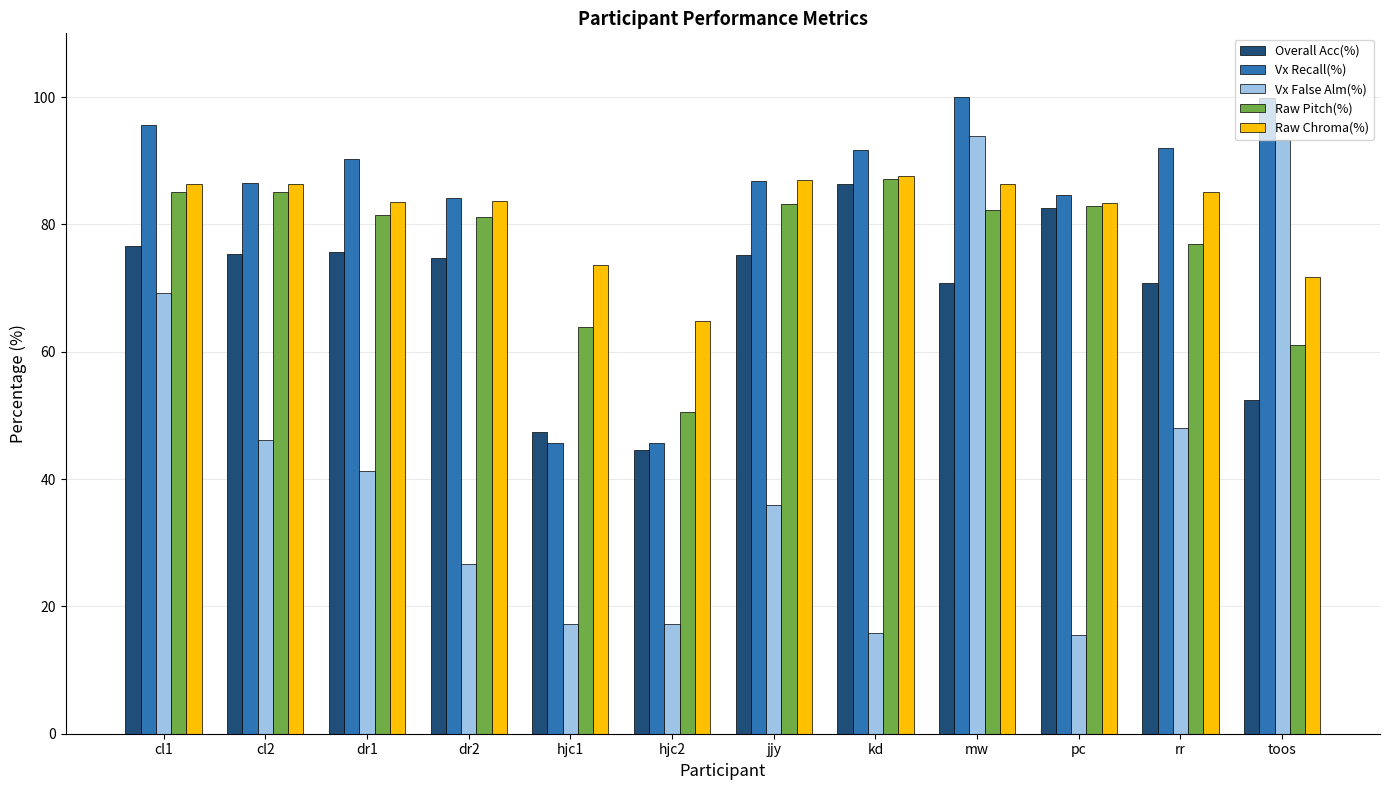

The value of Raw Pitch(%) at toos is 94.0. True or false?

False